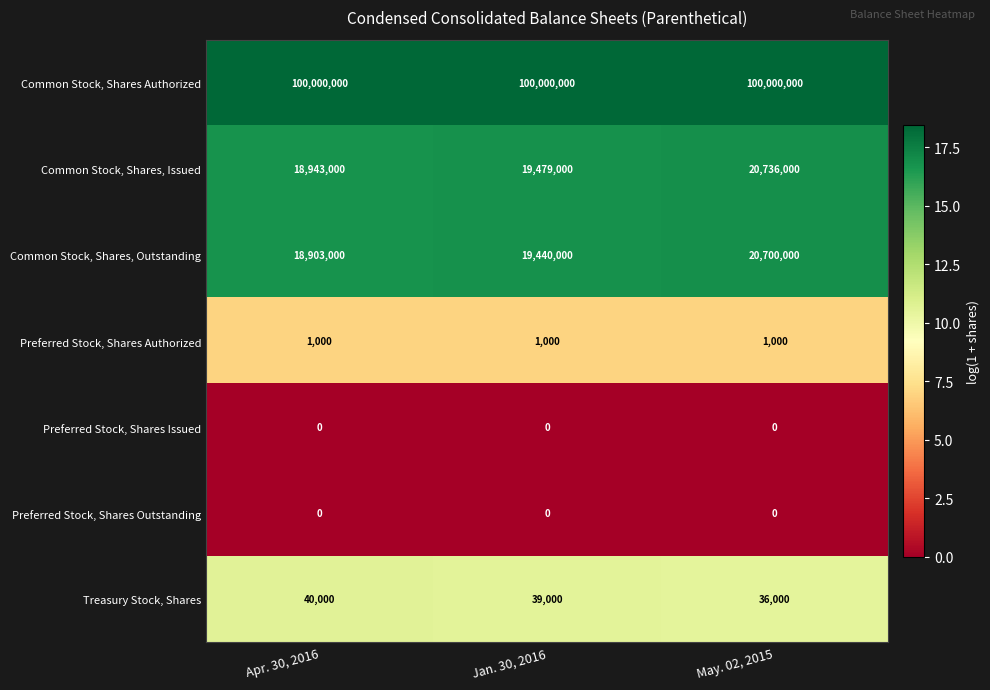

Between Jan. 30, 2016 and May. 02, 2015, which series saw the biggest shift?

Common Stock, Shares, Outstanding